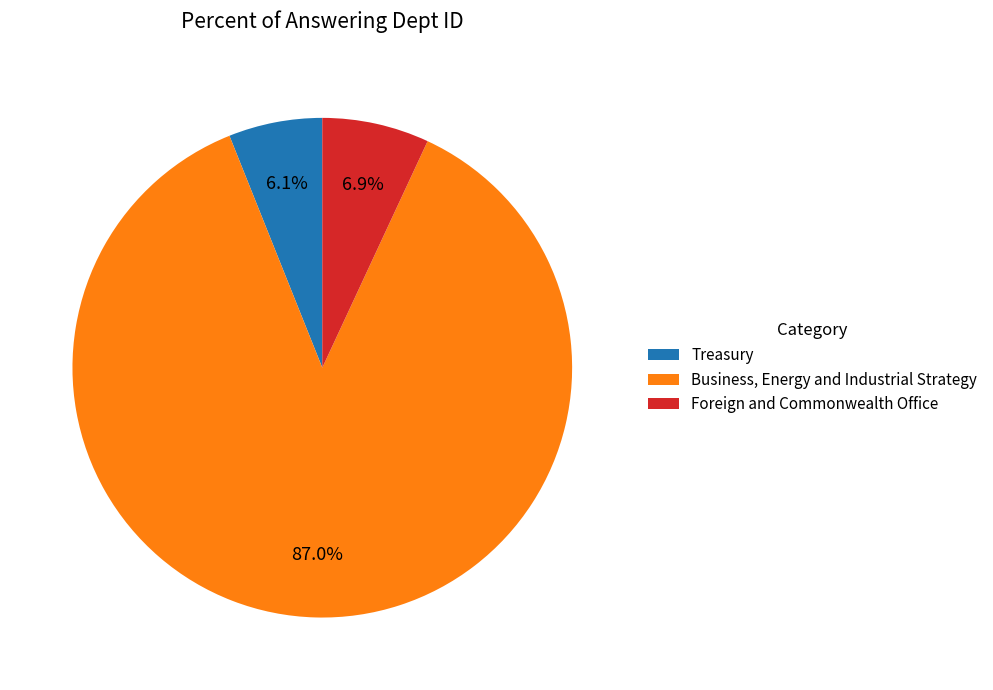

Rank the categories by value from highest to lowest.

Business, Energy and Industrial Strategy, Foreign and Commonwealth Office, Treasury